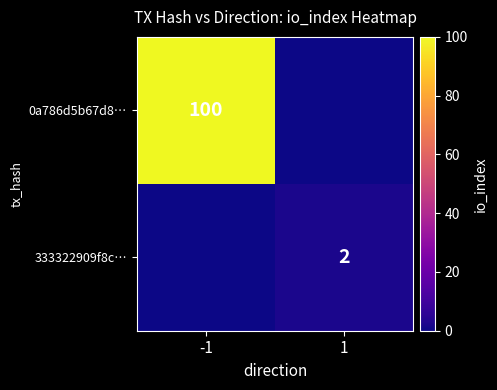

The value of 333322909f8c… at 1 is 3. True or false?

False